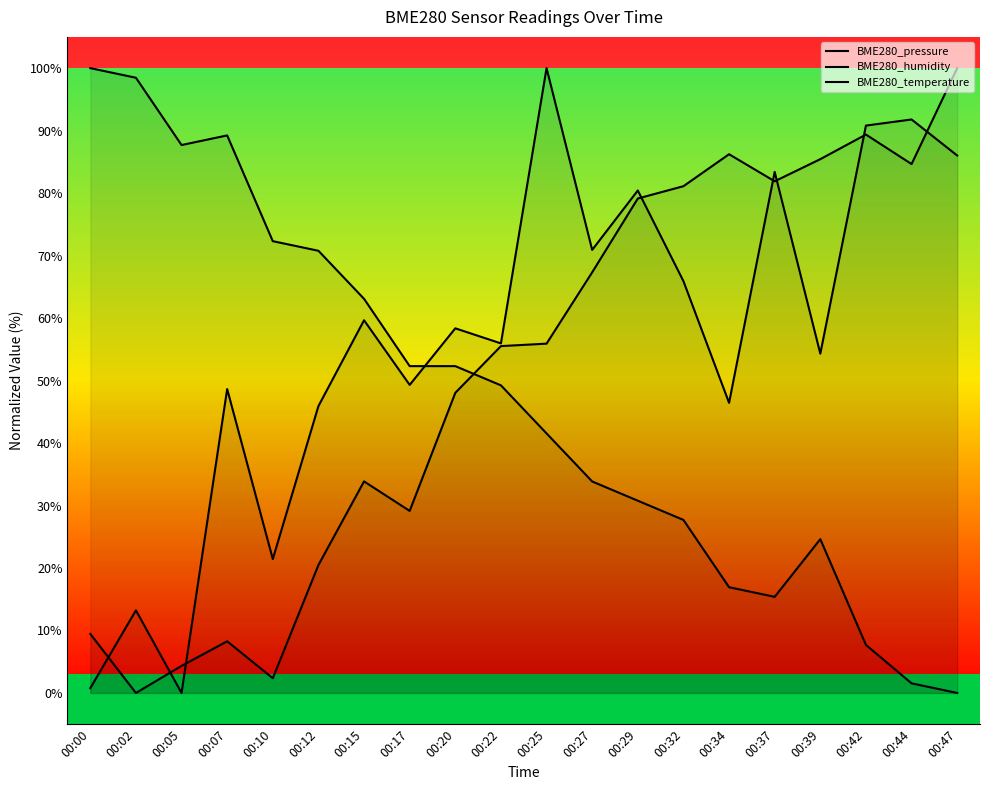

Reading left to right, list all the values displayed in this chart.

BME280_pressure: 00:00=0.8	00:02=13.2	00:05=0.0	00:07=48.6	00:10=21.4	00:12=45.9	00:15=59.7	00:17=49.3	00:20=58.4	00:22=55.9	00:25=100.0	00:27=70.9	00:29=80.4	00:32=65.9	00:34=46.4	00:37=83.4	00:39=54.3	00:42=90.8	00:44=91.8	00:47=86.0
BME280_humidity: 00:00=9.4	00:02=0.0	00:05=4.3	00:07=8.3	00:10=2.4	00:12=20.5	00:15=33.9	00:17=29.1	00:20=48.0	00:22=55.5	00:25=55.9	00:27=67.3	00:29=79.1	00:32=81.1	00:34=86.2	00:37=81.9	00:39=85.4	00:42=89.4	00:44=84.6	00:47=100.0
BME280_temperature: 00:00=100.0	00:02=98.5	00:05=87.7	00:07=89.2	00:10=72.3	00:12=70.8	00:15=63.1	00:17=52.3	00:20=52.3	00:22=49.2	00:25=41.5	00:27=33.8	00:29=30.8	00:32=27.7	00:34=16.9	00:37=15.4	00:39=24.6	00:42=7.7	00:44=1.5	00:47=0.0